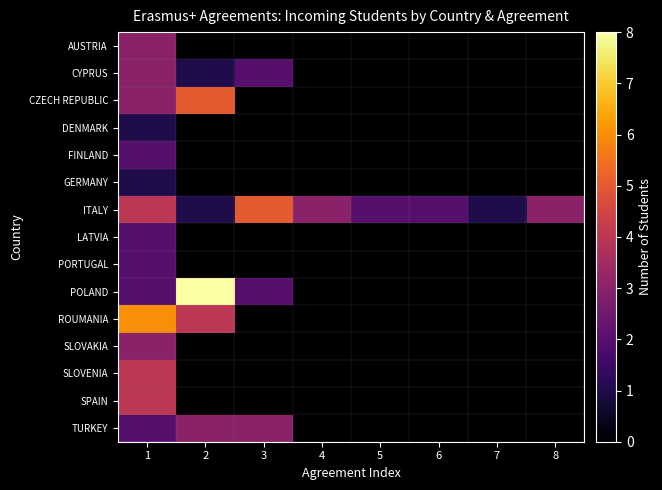

Which series has the widest spread of values?

POLAND